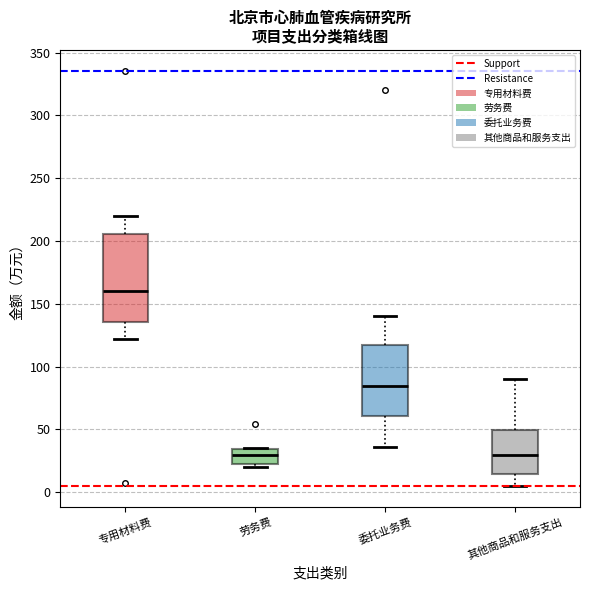

Where does the median line of the box for 委托业务费 sit on the y-axis? The values are not printed on the chart, so give them approximately, as read against the axis.

85